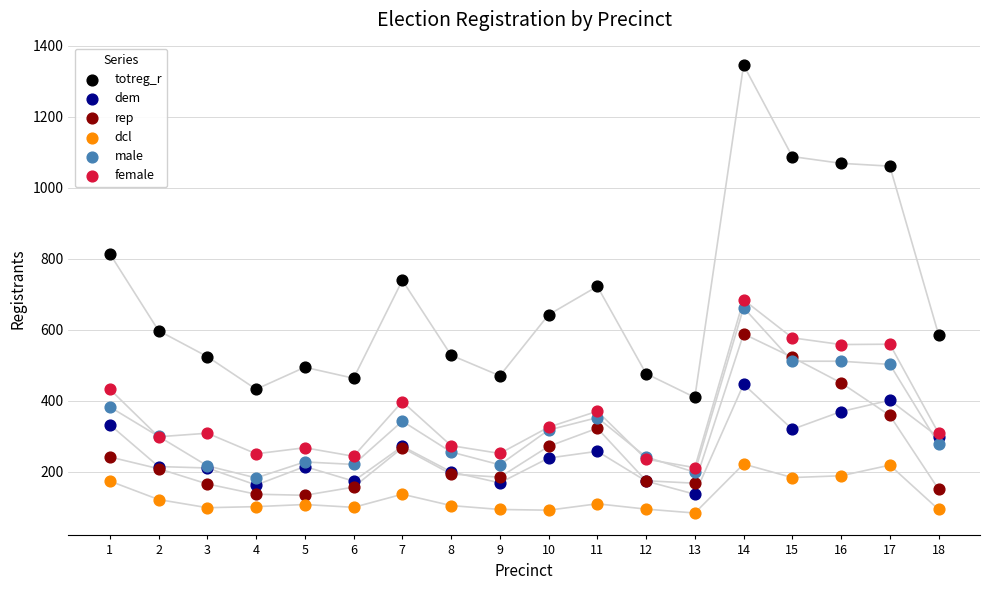

In the totreg_r series, what Y value is closest to 877?

814